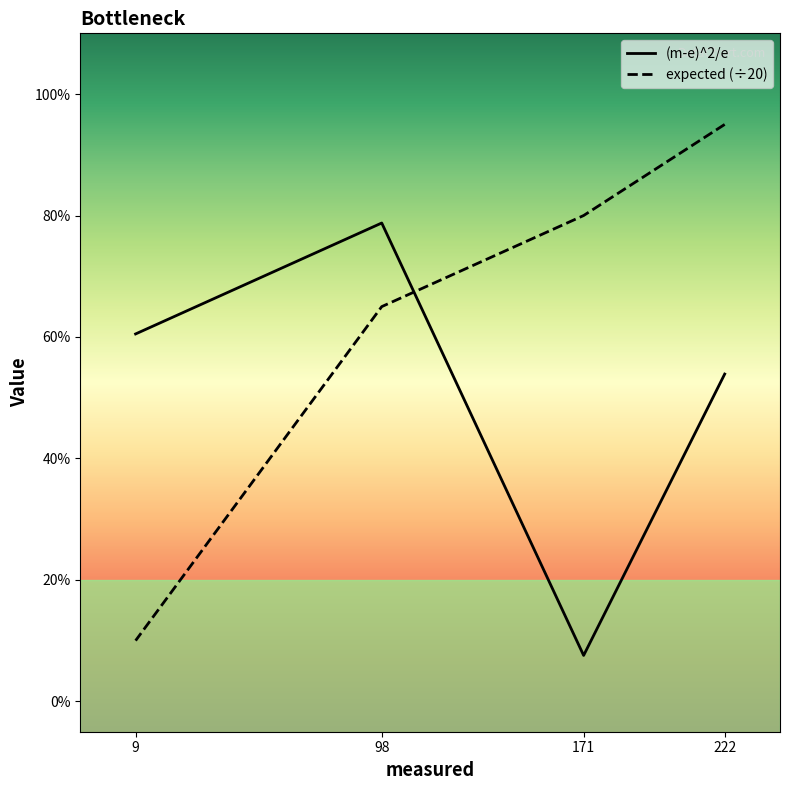

How many values in the (m-e)^2/e series are below 6?

2